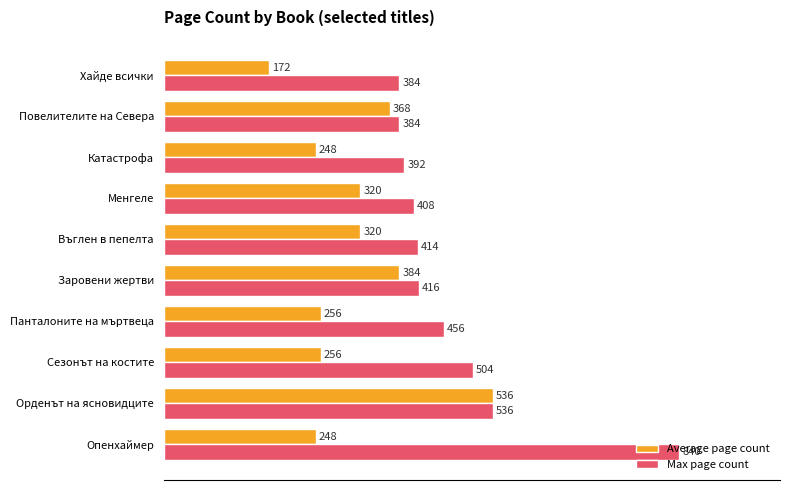

Rank the series at Опенхаймер from lowest to highest value.

Average page count, Max page count